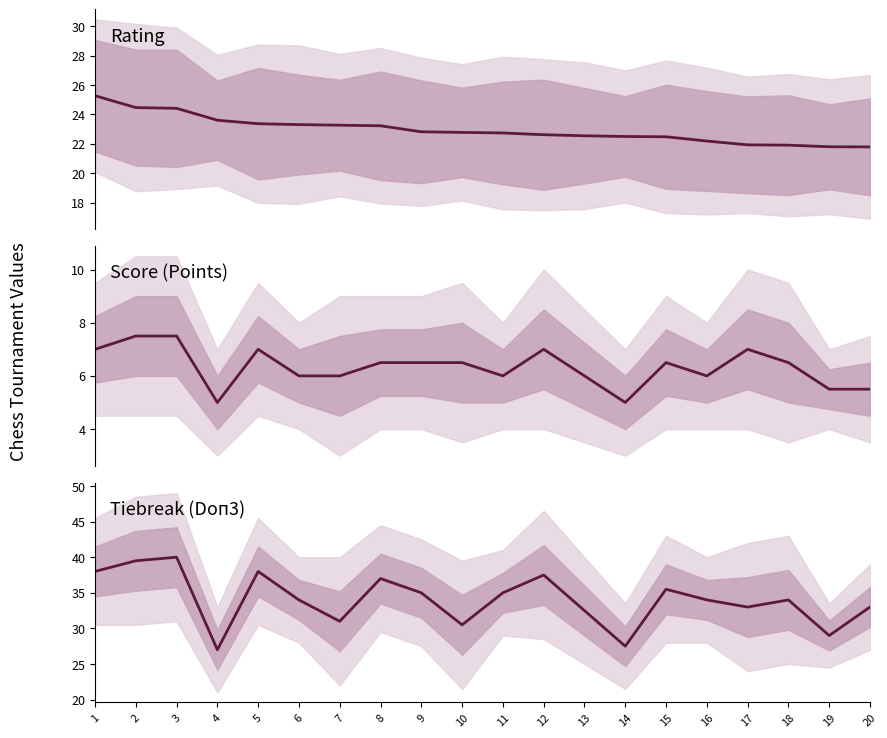

Rank the categories by Tiebreak (Doп3) value from highest to lowest.

3, 2, 1, 5, 12, 8, 15, 9, 11, 6, 16, 18, 17, 20, 13, 7, 10, 19, 14, 4